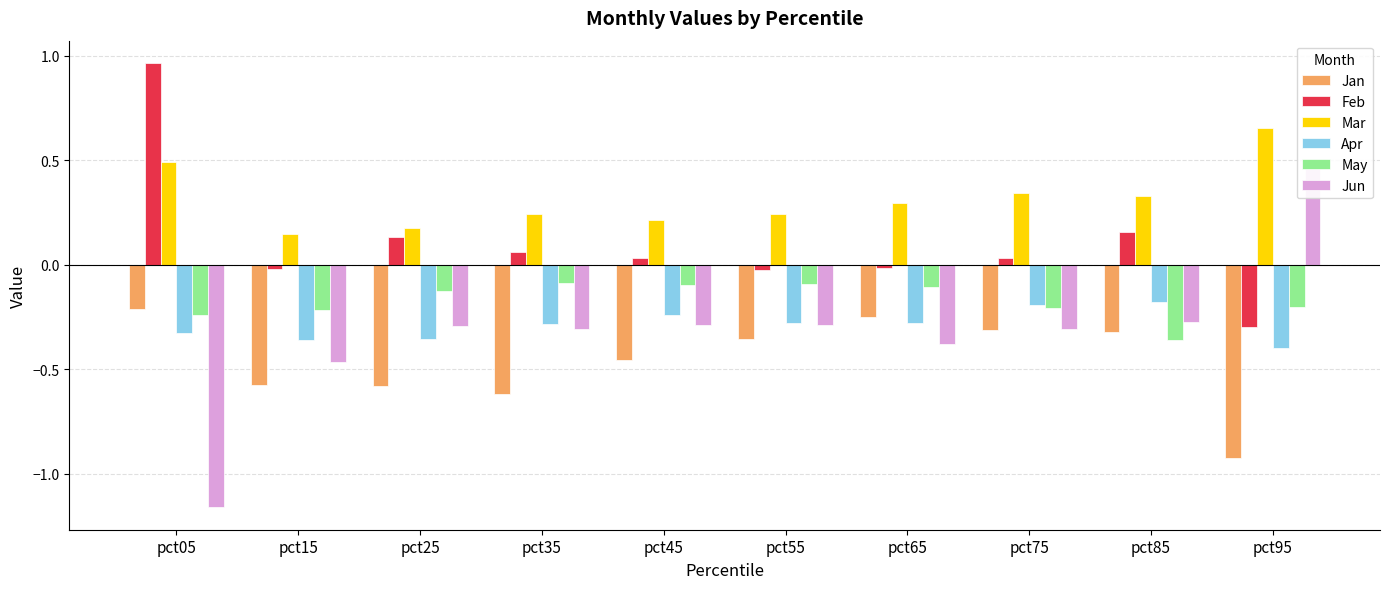

Where is Jan nearest to the value 0?

pct05